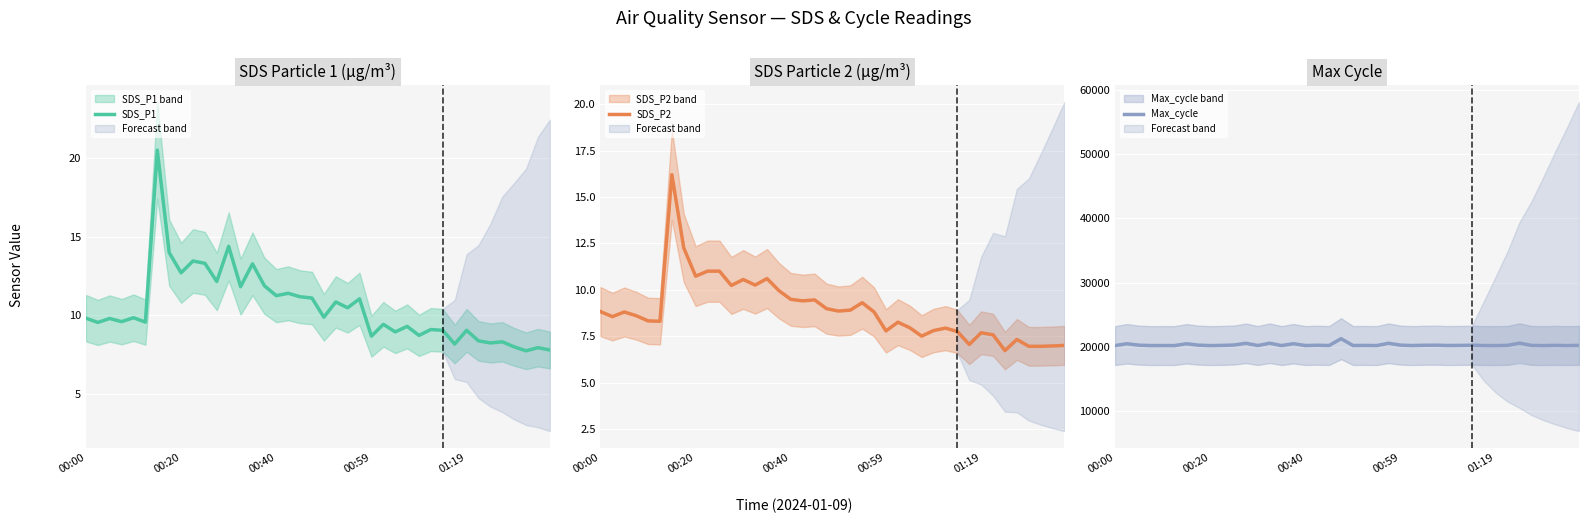

What is the maximum value for Max_cycle?

21281